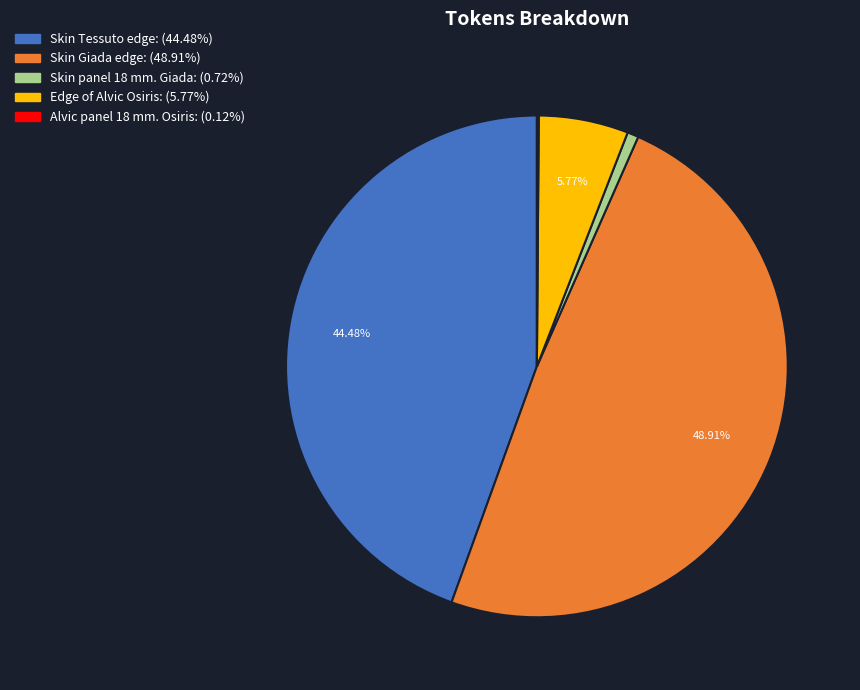

Is there any slice that represents more than half of the pie?

No